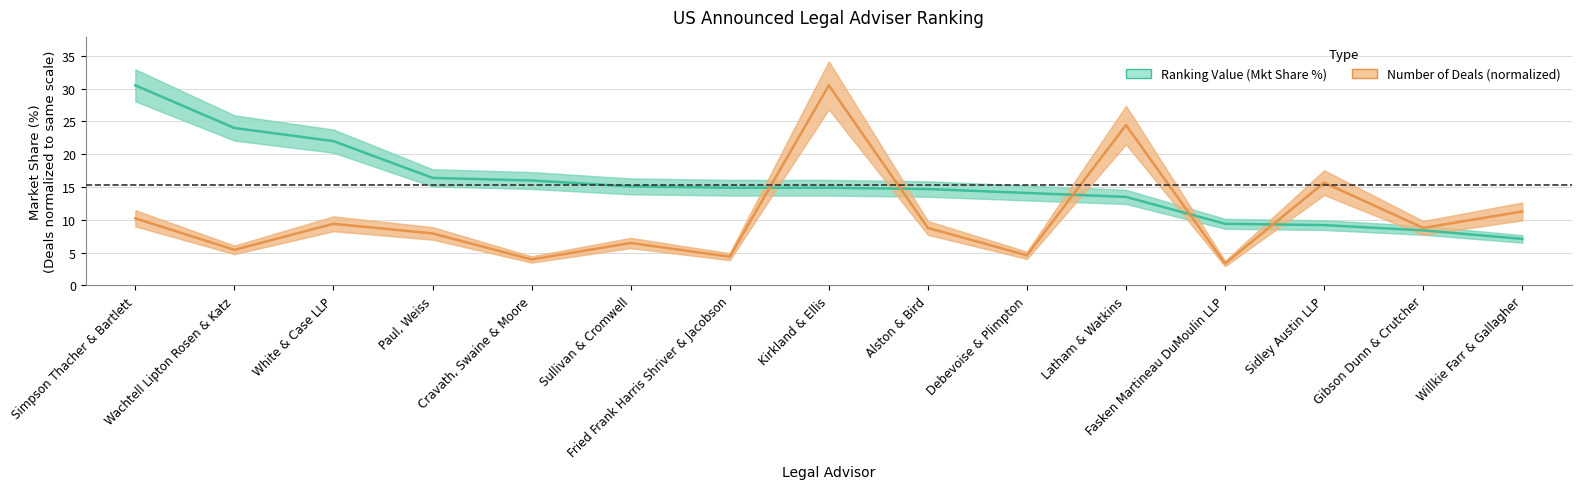

How many times do Number of Deals and Ranking Value (Mkt Share %) cross each other?

5